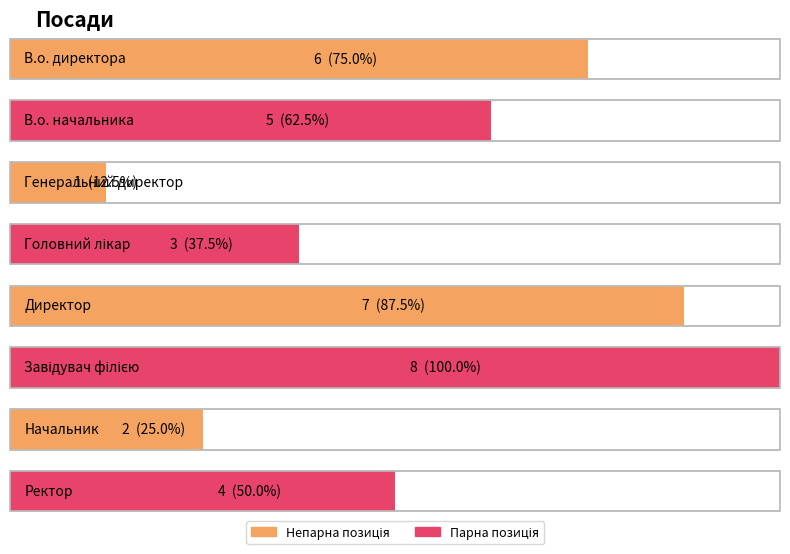

What is the ratio of the value at Ректор to the value at Генеральний директор?

4.0